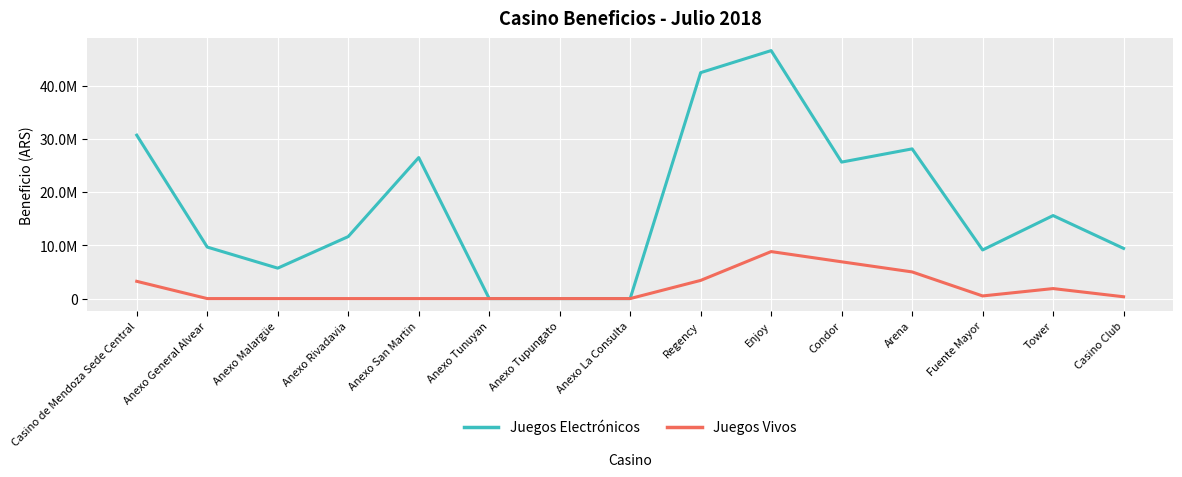

What position from the right is Anexo Rivadavia?

12